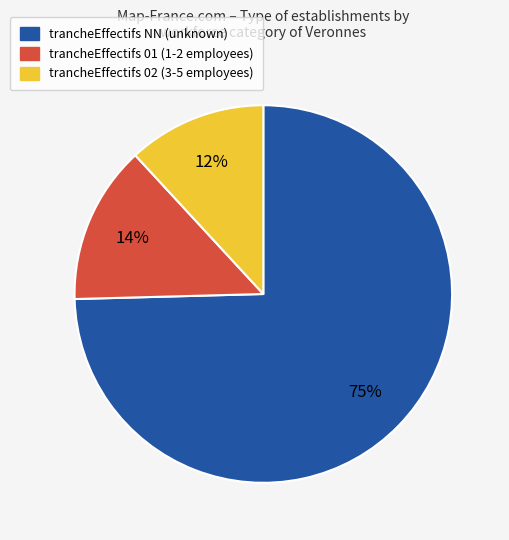

To the nearest percent, what is the average slice percentage?

33%